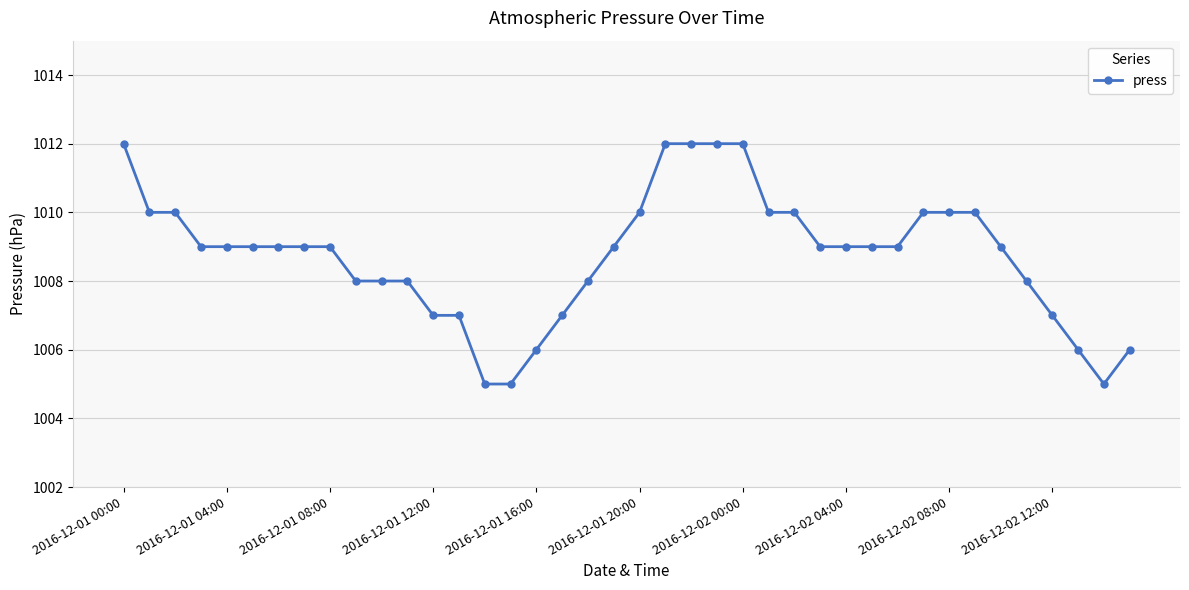

How many lines are shown in the chart?

1